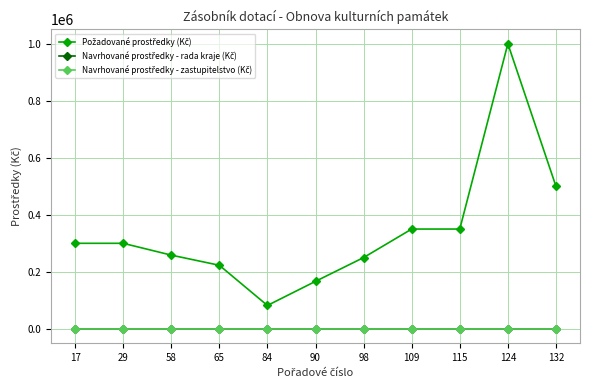

Between 90 and 98, which series saw the biggest shift?

Požadované prostředky (Kč)